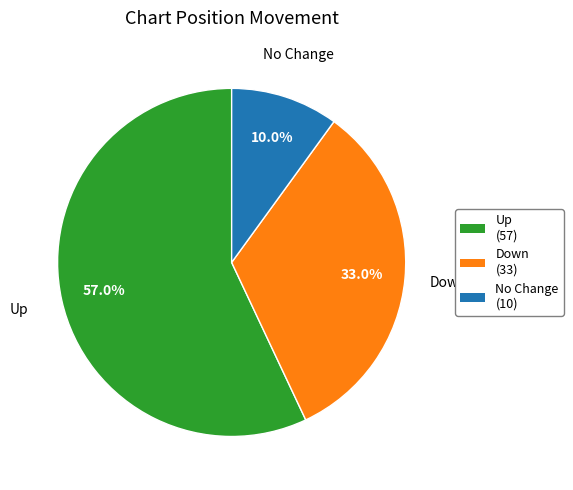

Does any single category account for the majority?

Yes